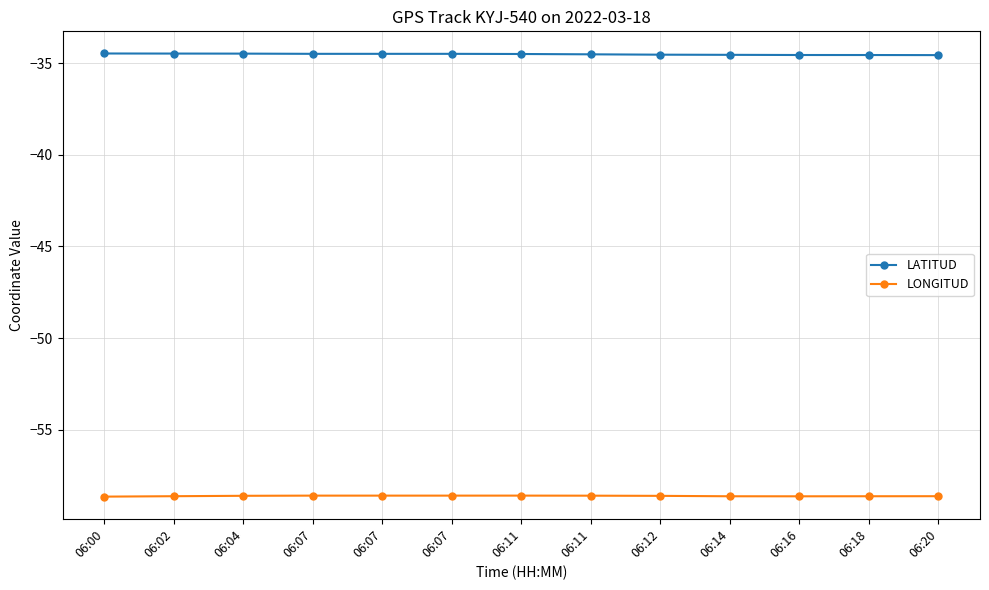

What are all the series names shown in the legend?

LATITUD, LONGITUD